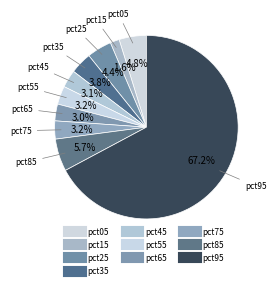

Count the number of slices in the pie.

10